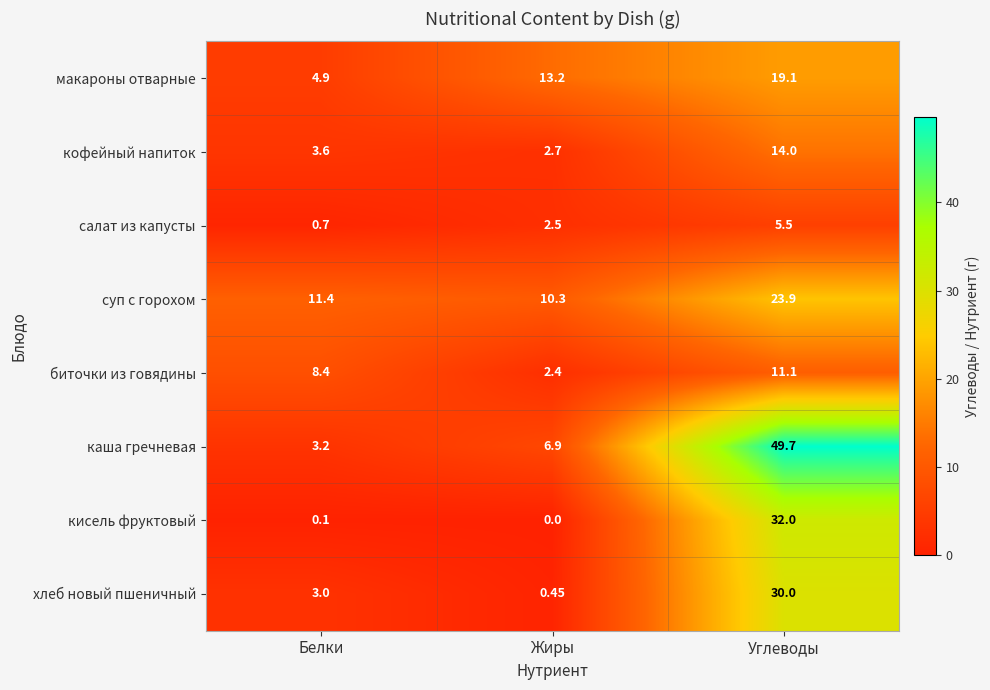

Between Жиры and Углеводы, which series saw the biggest shift?

каша гречневая